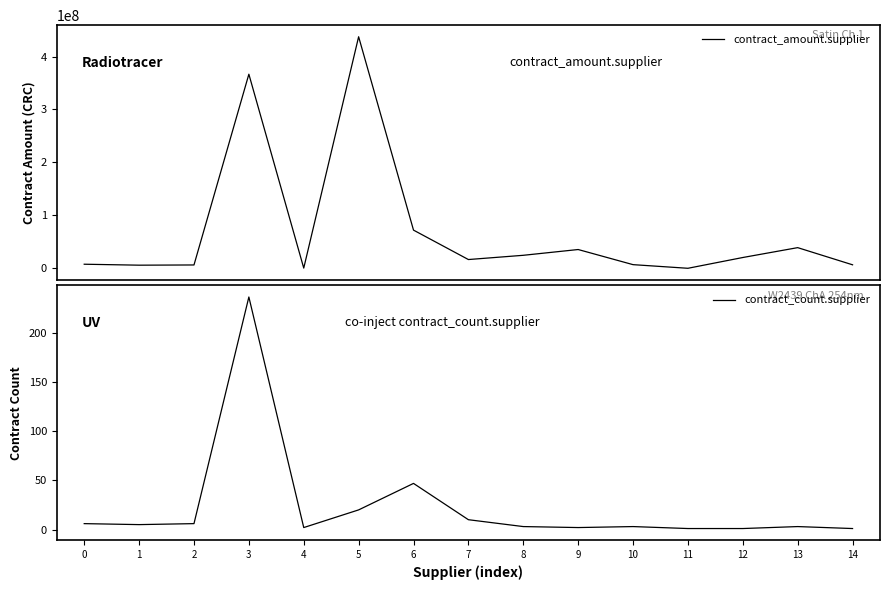

The contract_amount.supplier series shows 12184273.0 at 9. True or false?

False